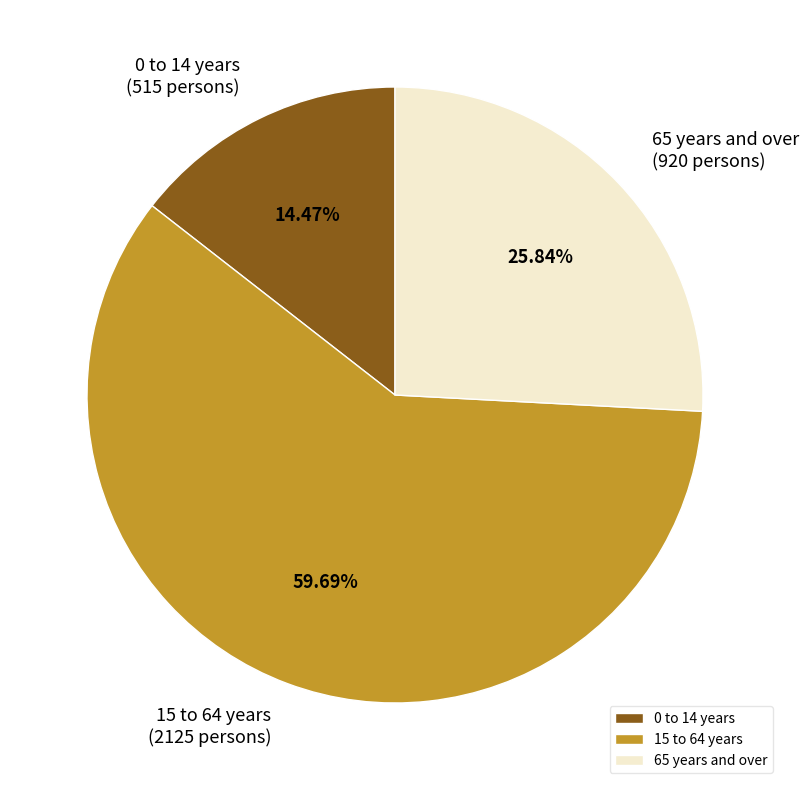

True or false: 0 to 14 years accounts for 25% of the total.

False